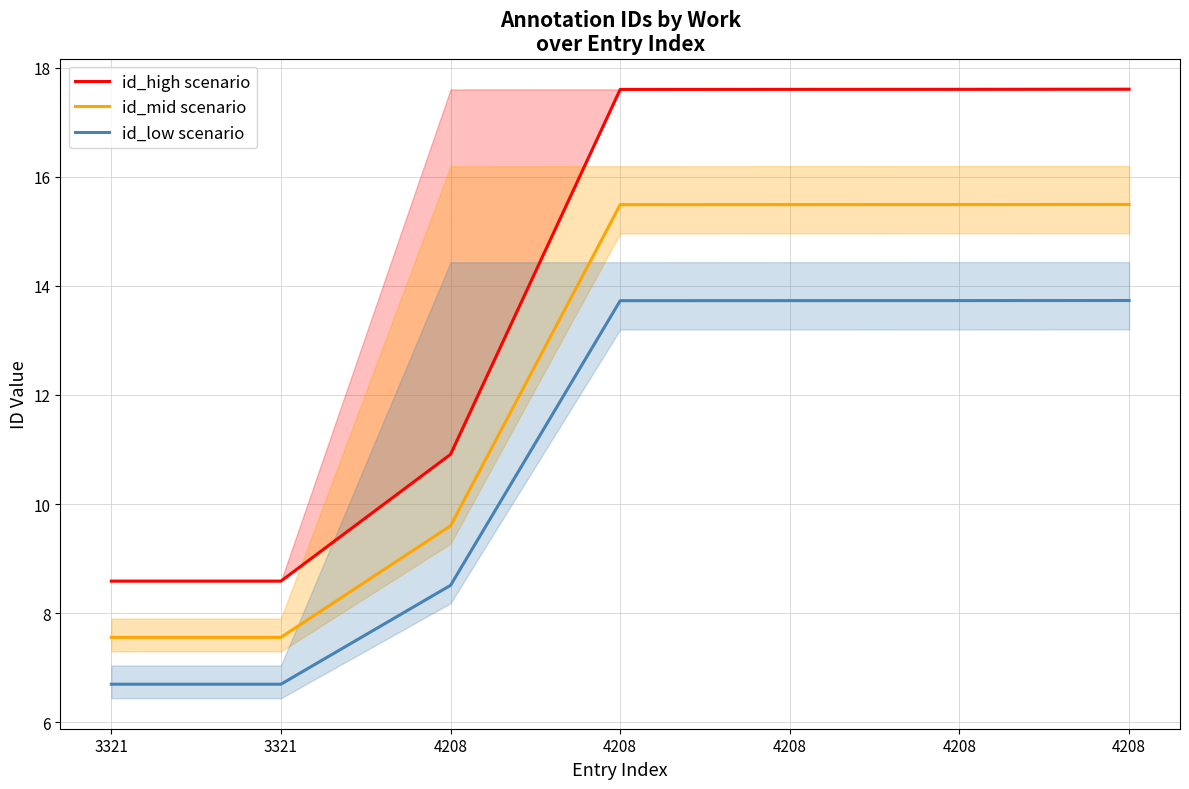

Between 4208 and 4208, which is larger?

4208